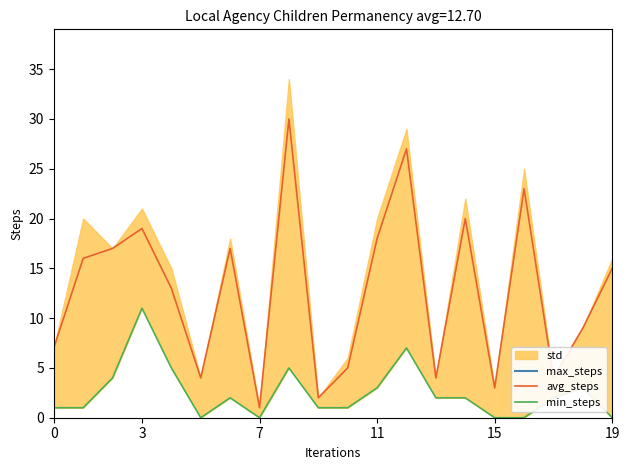

What is the difference between the min_steps values at 0 and 12?

6